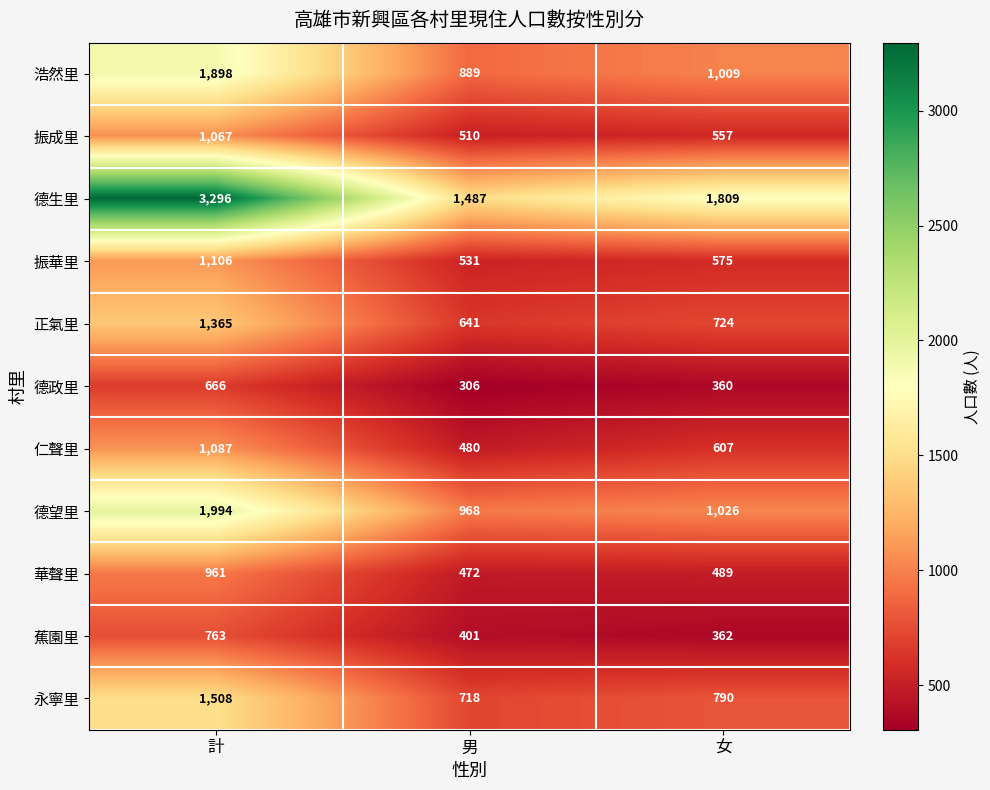

What is the sum of all 華聲里 values?

1922